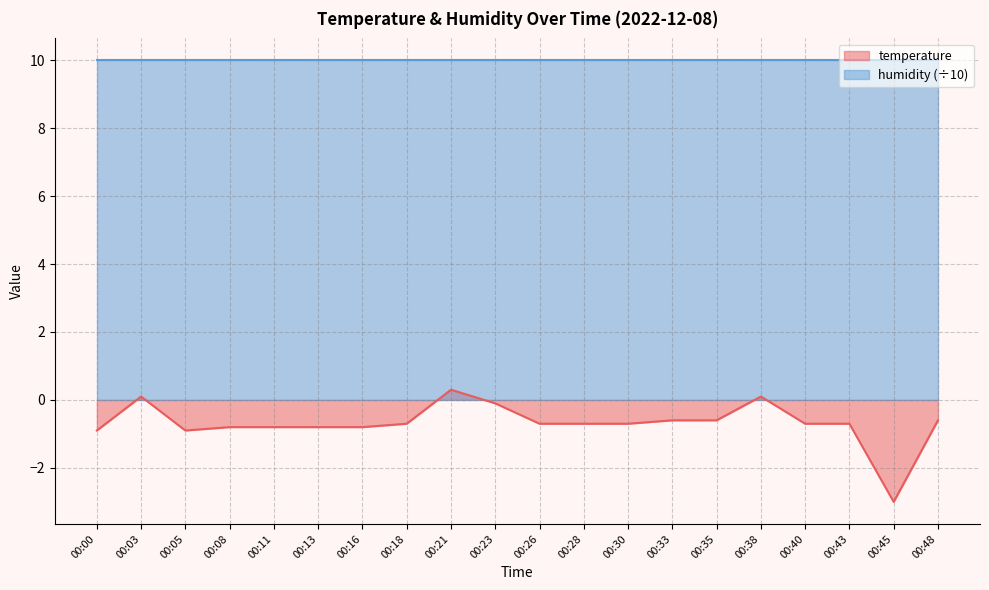

True or false: the data shows -1.1 at 00:08.

False